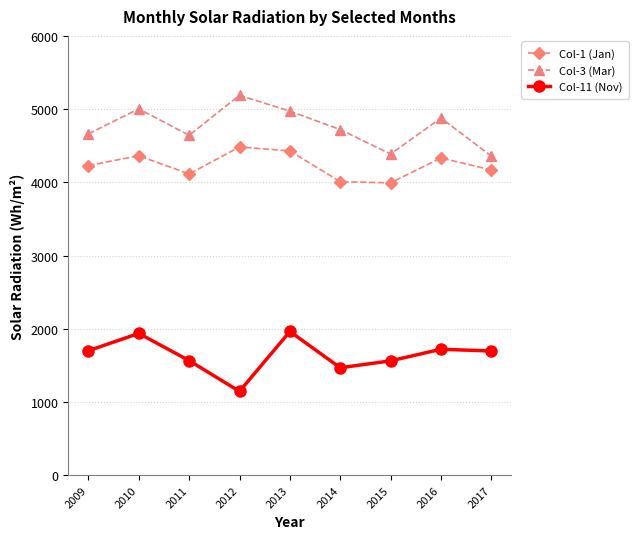

What is the difference between the highest and lowest values at 2014?

3253.6